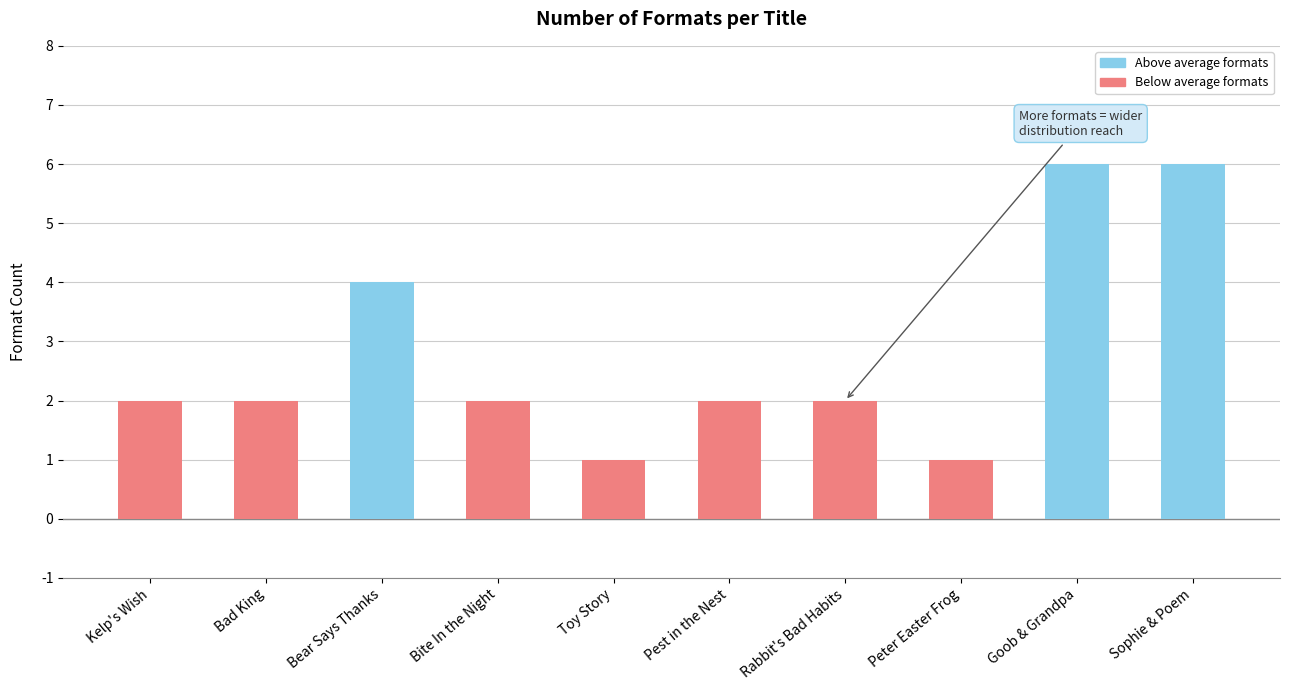

What is the label of the 6th bar from the right?

Toy Story